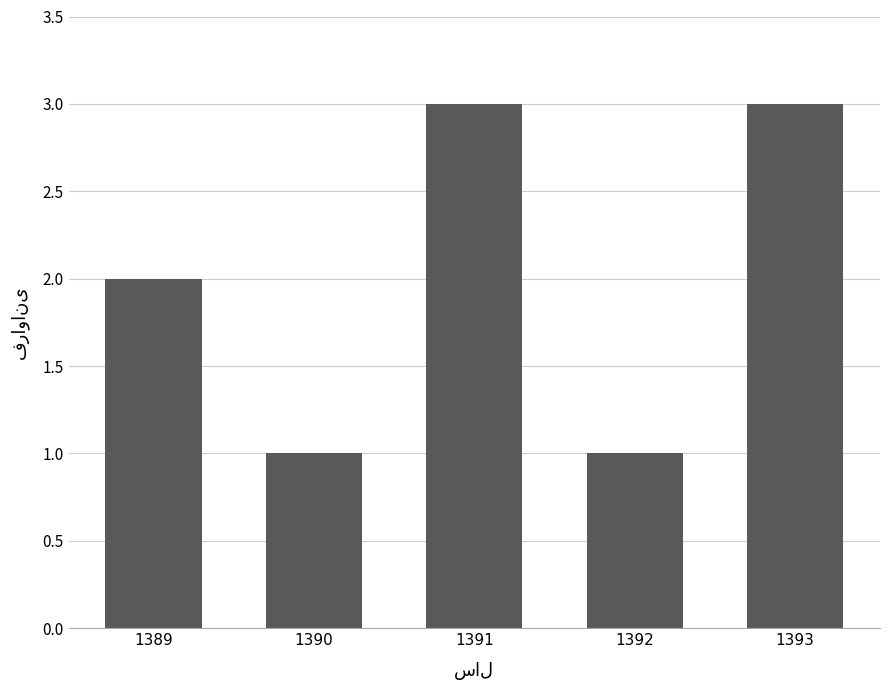

What is the greatest value displayed?

3